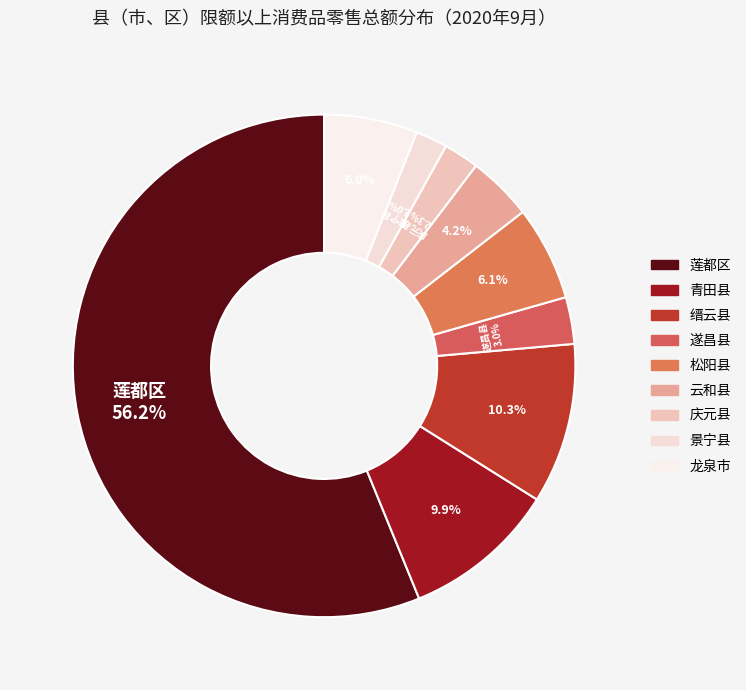

Does 莲都区 account for over 50% of the chart?

Yes